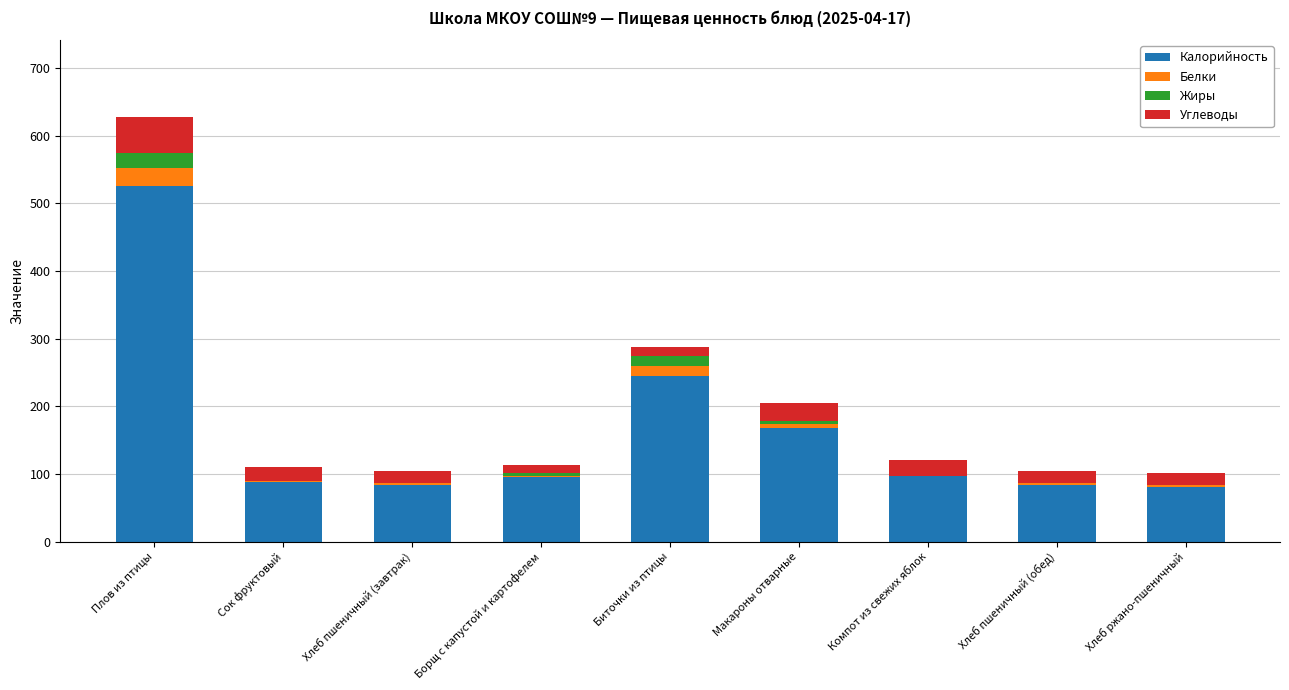

What are all the series names shown in the legend?

Калорийность, Белки, Жиры, Углеводы